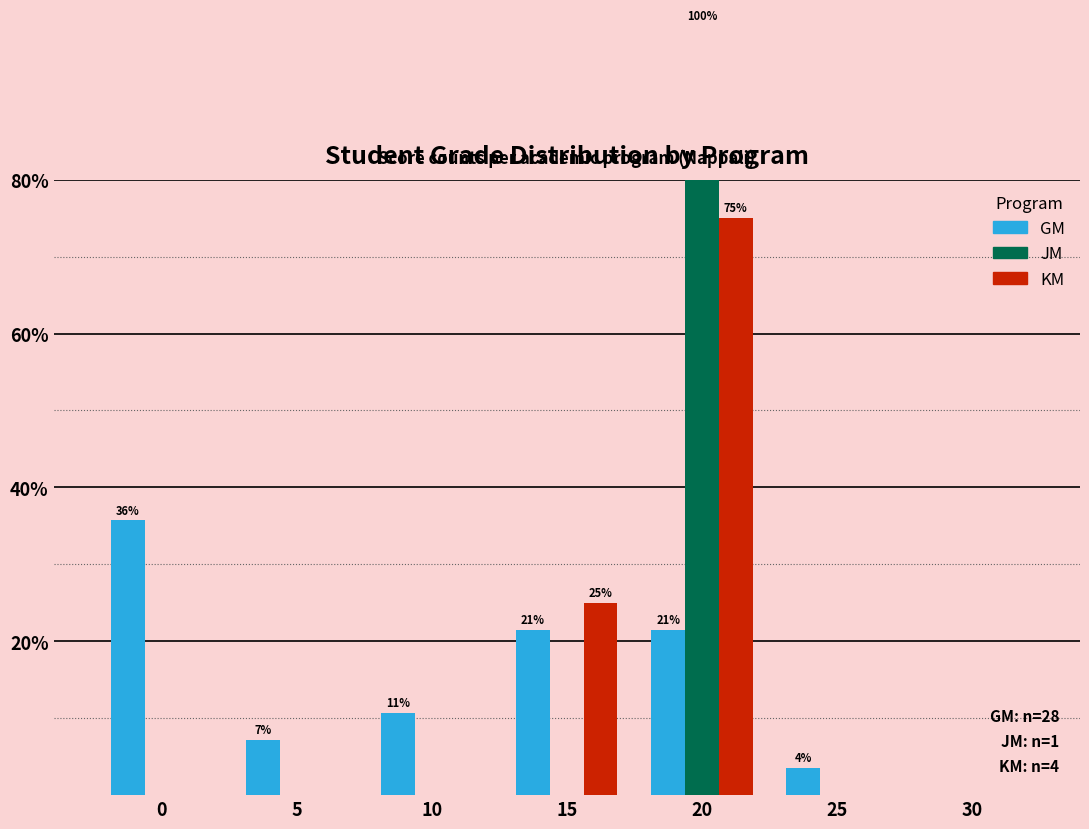

What is the spread (max minus min) of values at 20?

78.6